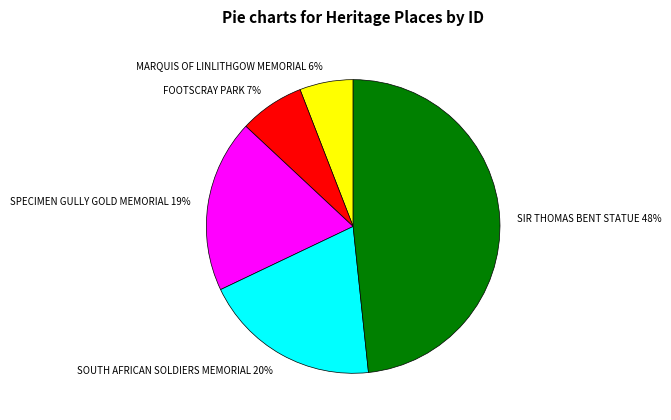

What is the smallest slice in the pie chart?

MARQUIS OF LINLITHGOW MEMORIAL